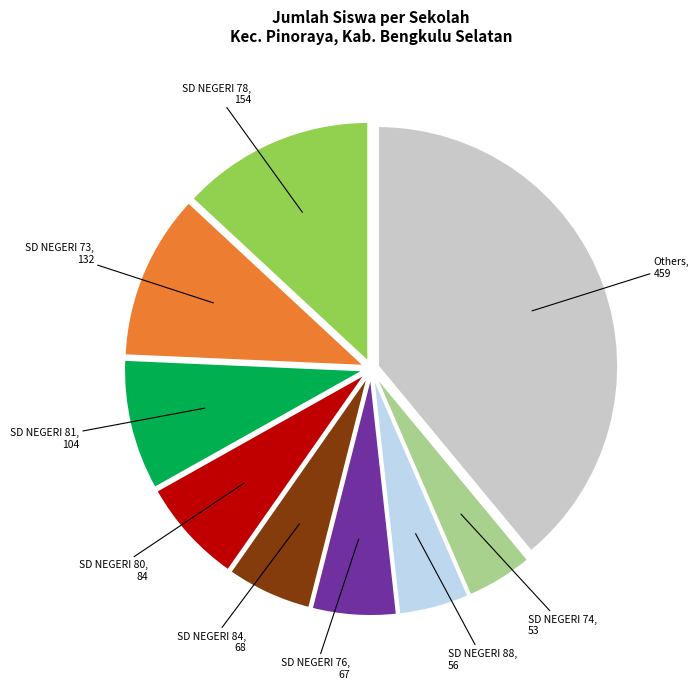

Is there a majority slice in this chart?

No